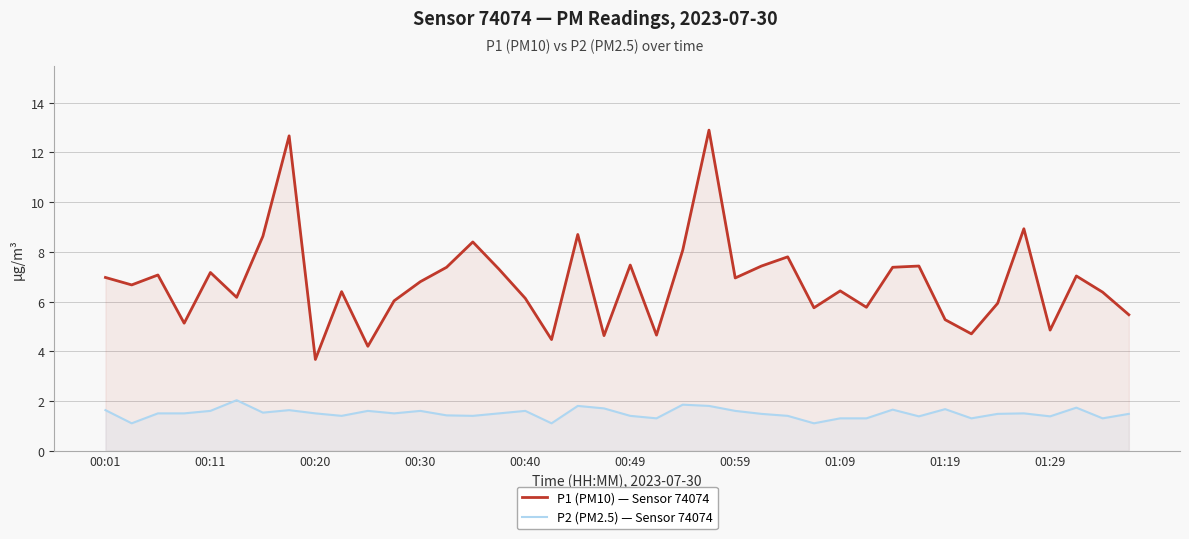

Where is P1 (PM10) — Sensor 74074 nearest to the value 8?

22